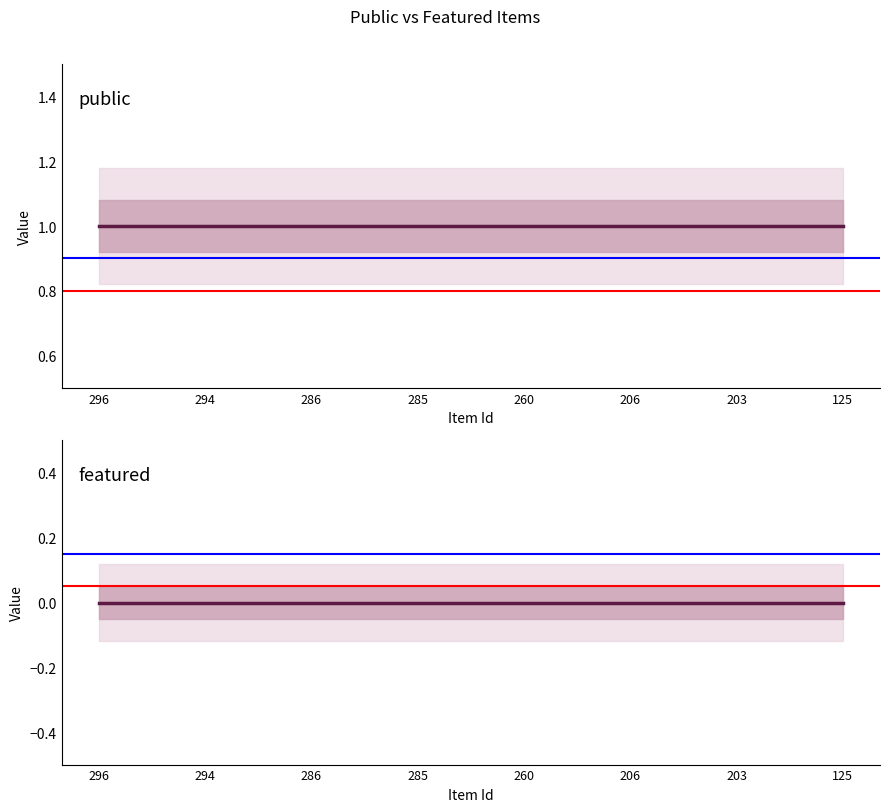

How many lines are shown in the chart?

2